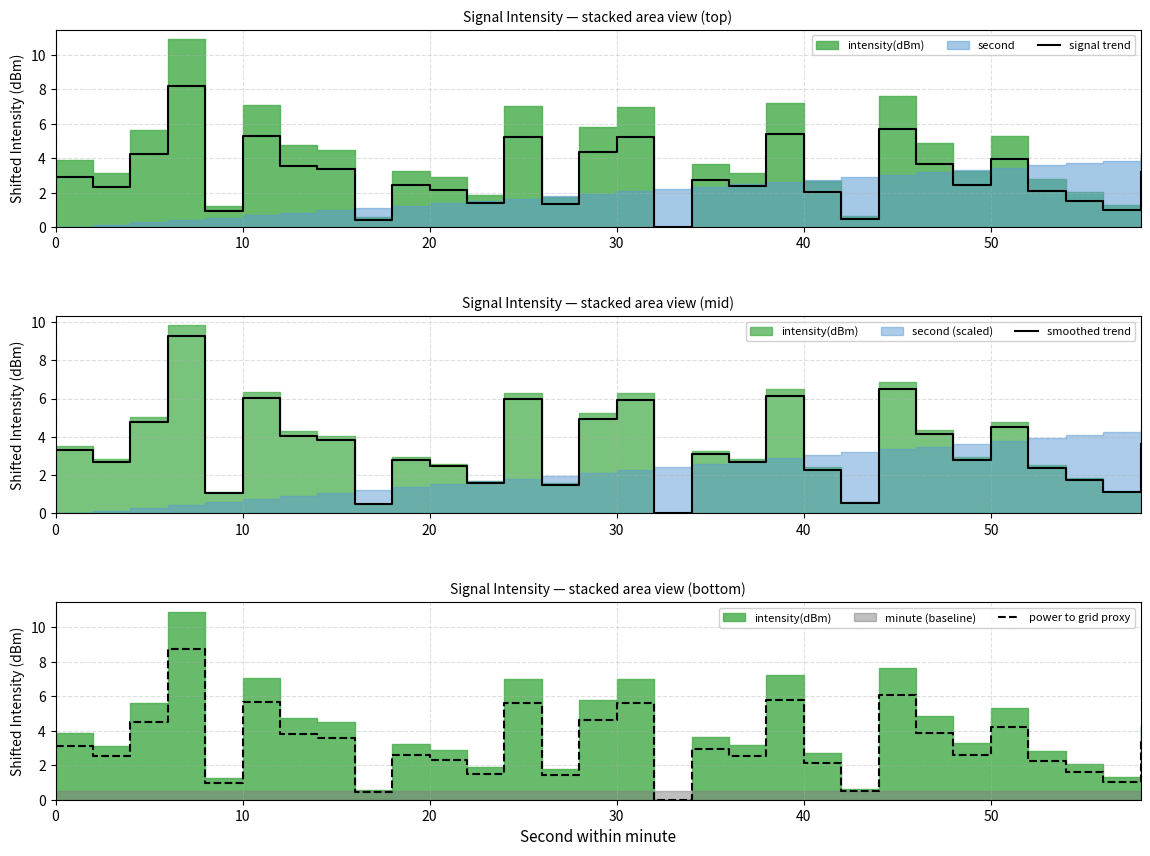

What is the highest value of the signal trend series?

8.2